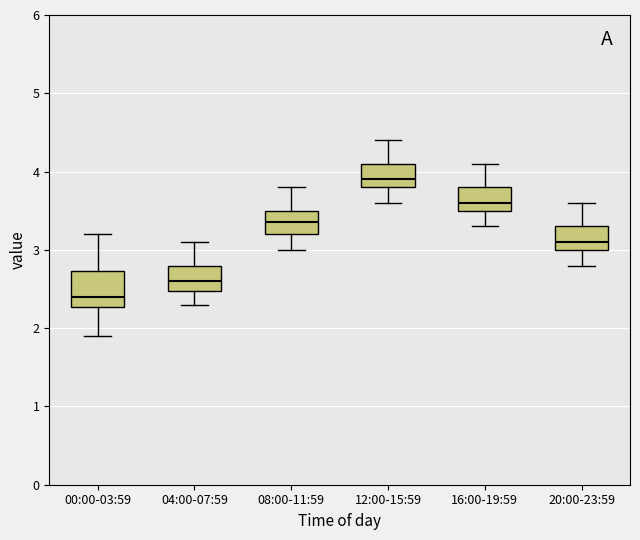

Reading left to right, transcribe this box plot: for each box, give where its median line is, the range the box spans, and where its two whiskers end, as read against the y-axis. The values are not printed on the chart, so give them approximately, as read against the axis.

00:00-03:59: median 2.4, box 2.3 to 2.7, whiskers 1.9 to 3.2
04:00-07:59: median 2.6, box 2.5 to 2.8, whiskers 2.3 to 3.1
08:00-11:59: median 3.4, box 3.2 to 3.5, whiskers 3.0 to 3.8
12:00-15:59: median 3.9, box 3.8 to 4.1, whiskers 3.6 to 4.4
16:00-19:59: median 3.6, box 3.5 to 3.8, whiskers 3.3 to 4.1
20:00-23:59: median 3.1, box 3.0 to 3.3, whiskers 2.8 to 3.6